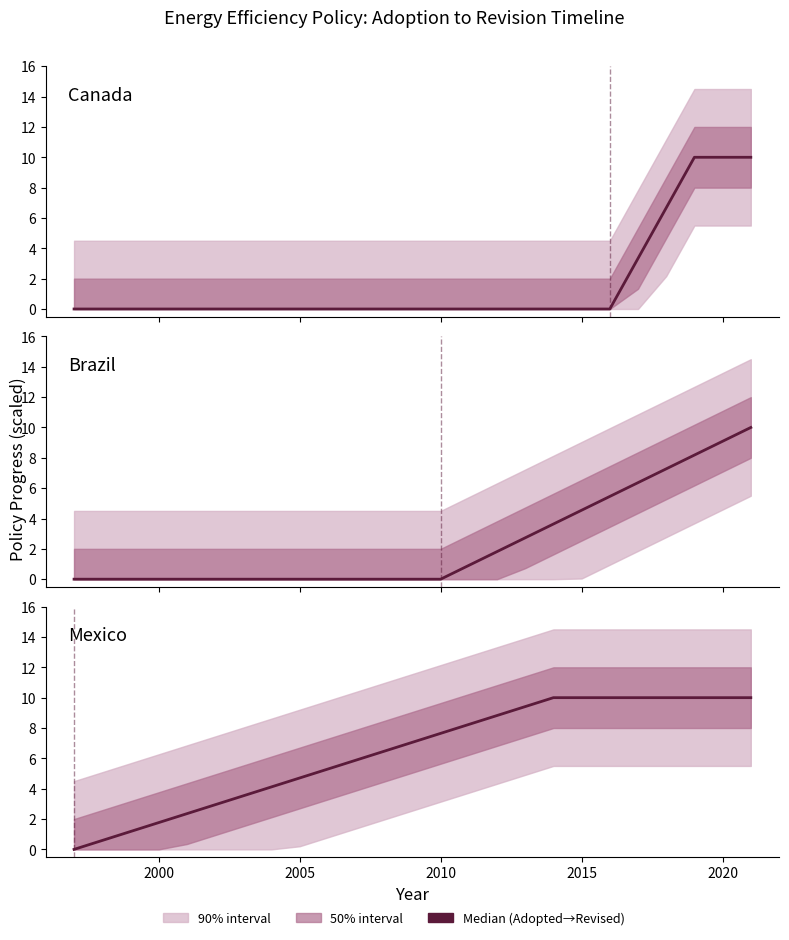

How many values in Canada are above zero?

5